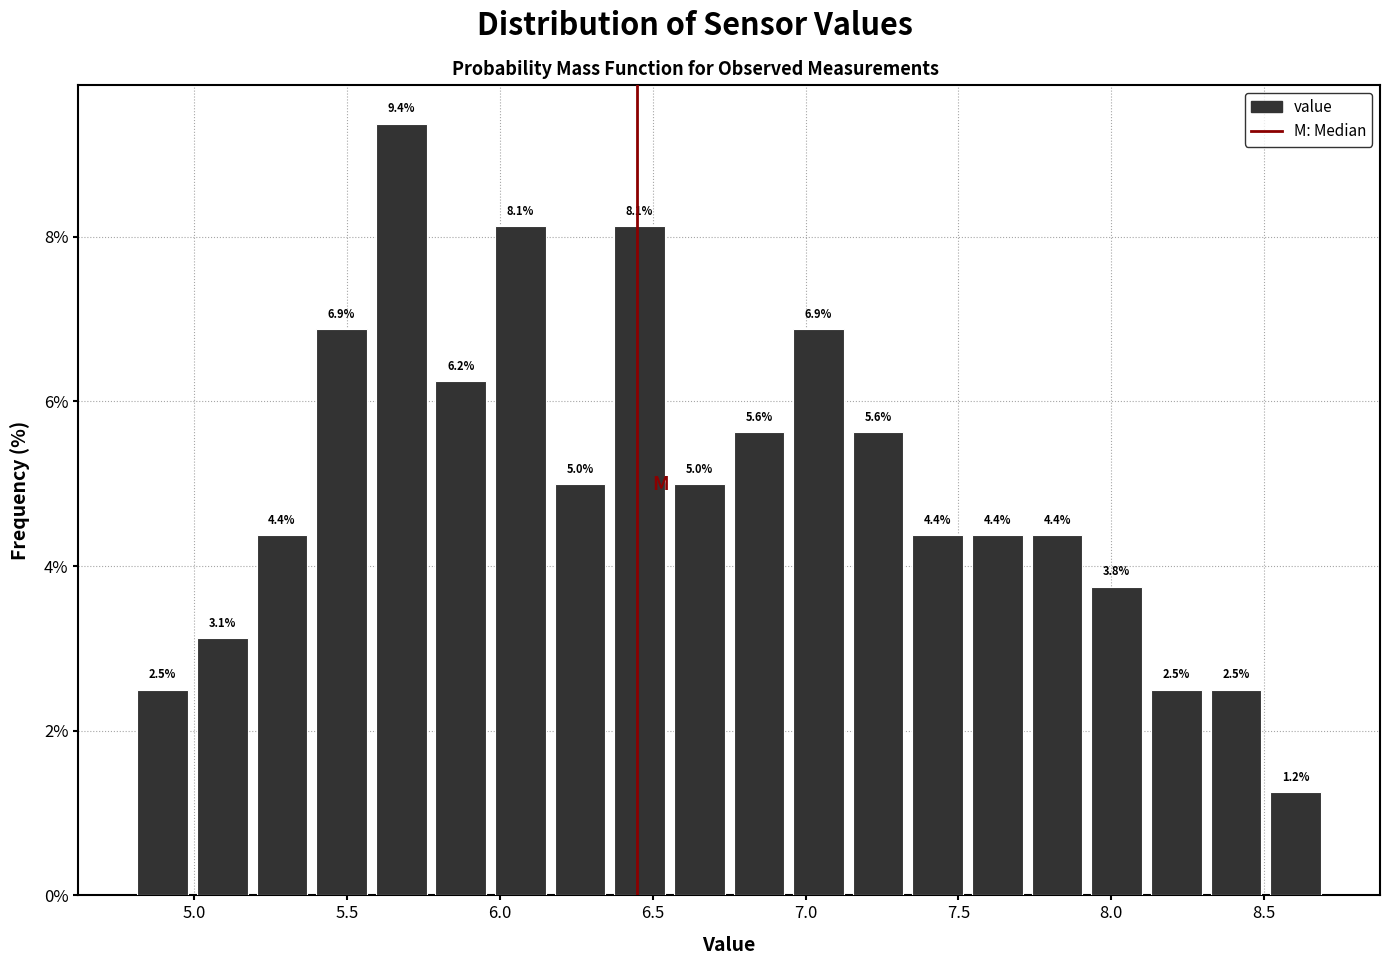

Around what value on the x-axis is the tallest bar? Give the approximate position of its centre, as read against the axis.

5.70